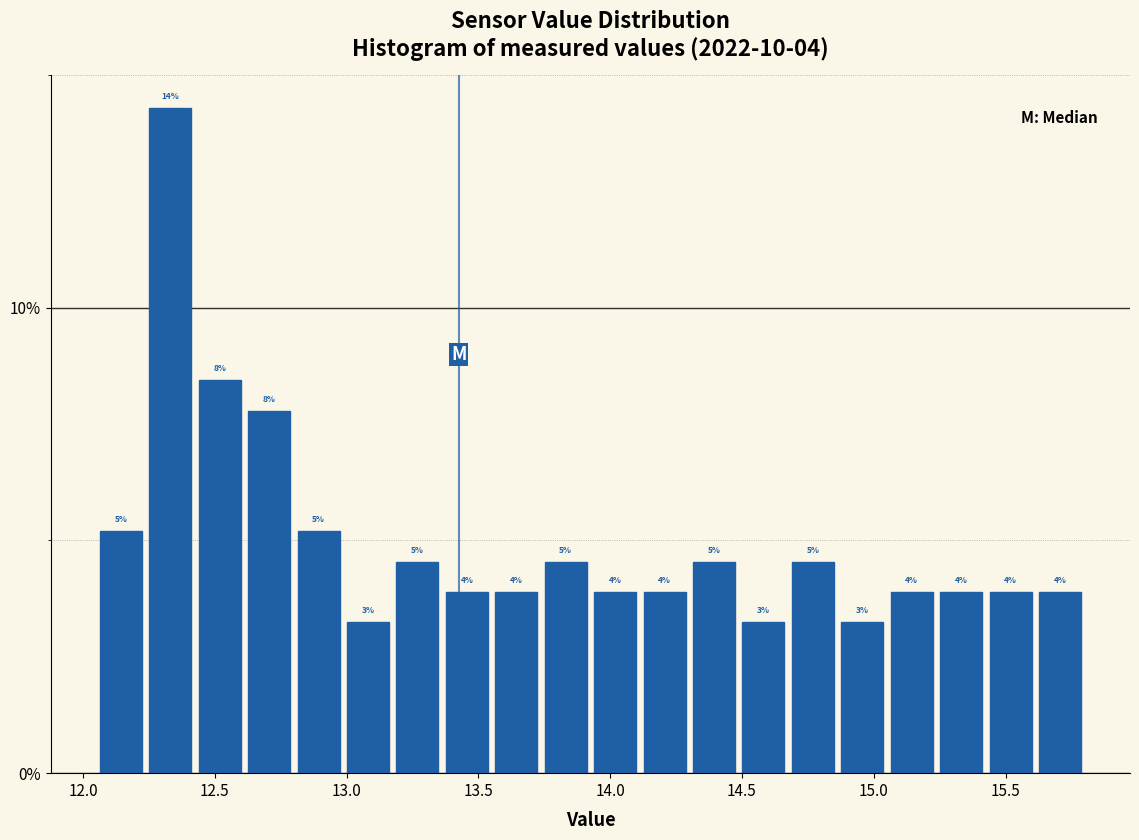

Read against the x-axis, roughly where is the centre of the tallest bar?

12.35